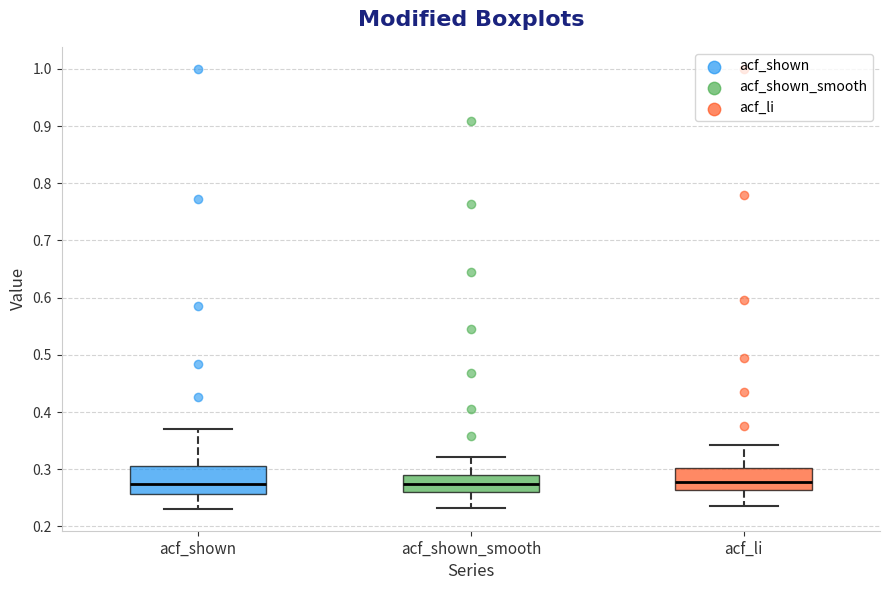

Reading left to right, read every box against the y-axis: the position of its median line, the range the box covers, and the ends of its whiskers. The values are not printed on the chart, so give them approximately, as read against the axis.

acf_shown: median 0.28, box 0.26 to 0.31, whiskers 0.23 to 0.37
acf_shown_smooth: median 0.28, box 0.26 to 0.29, whiskers 0.23 to 0.32
acf_li: median 0.28, box 0.26 to 0.30, whiskers 0.24 to 0.34